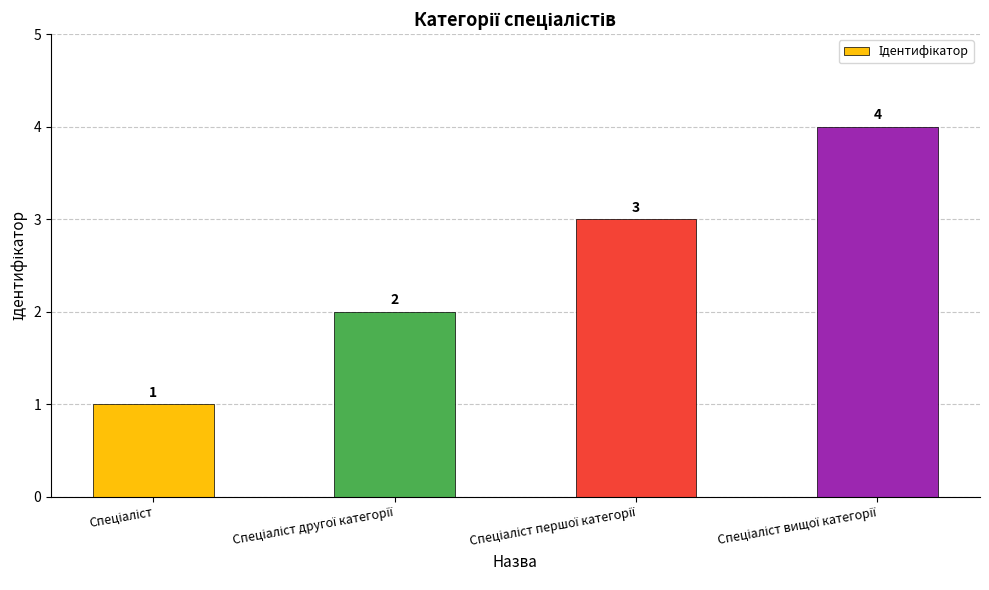

What is the greatest value displayed?

4